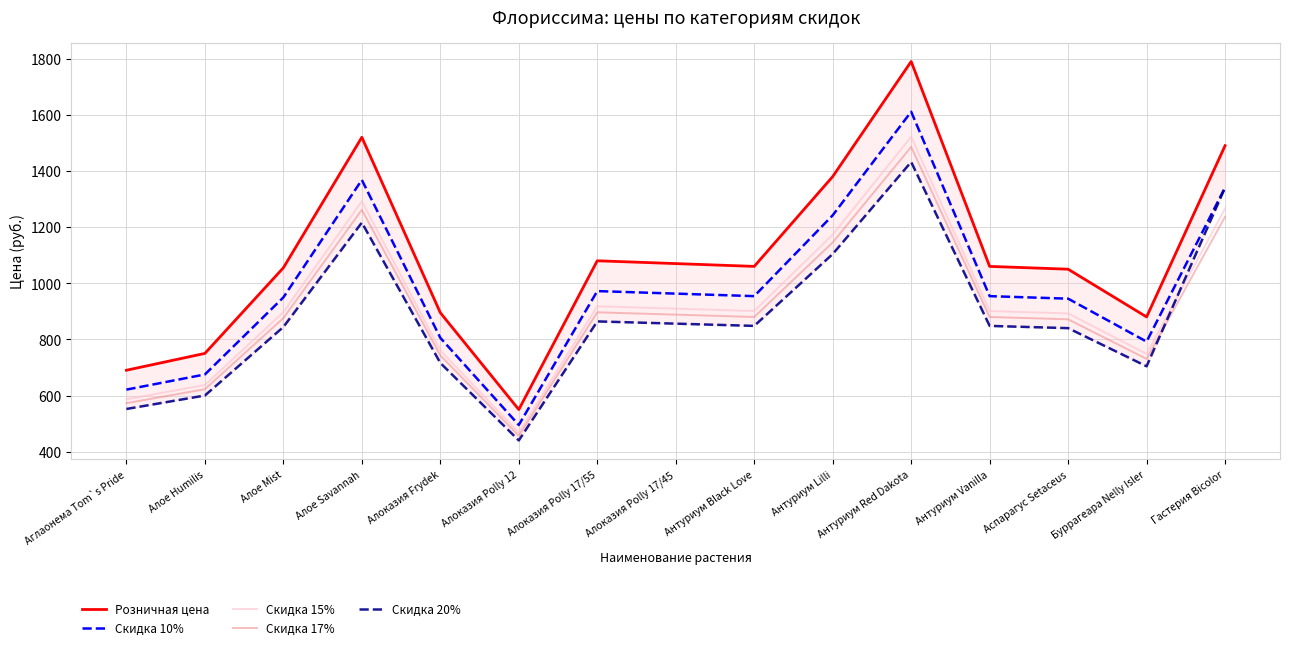

What is the difference between the maximum and second lowest values in the Скидка 15% series?

935.0